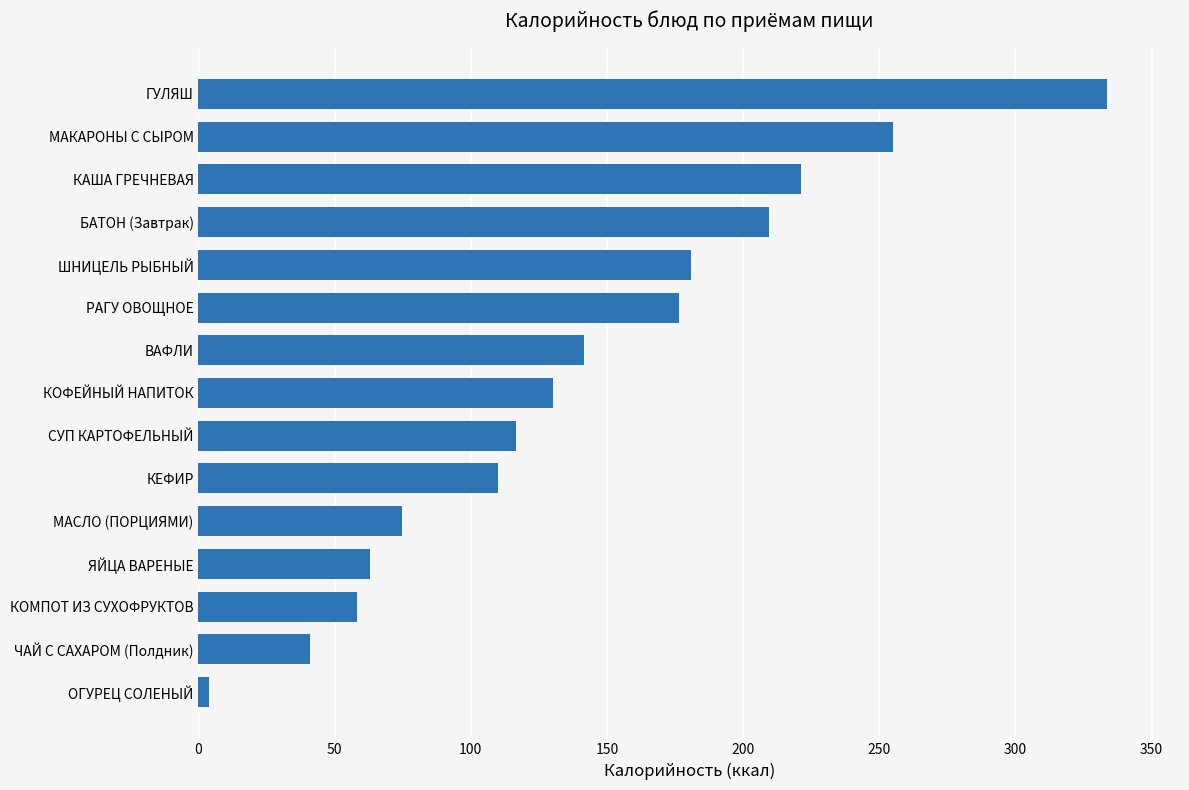

What is the change in value from КОФЕЙНЫЙ НАПИТОК to КАША ГРЕЧНЕВАЯ?

+91.3